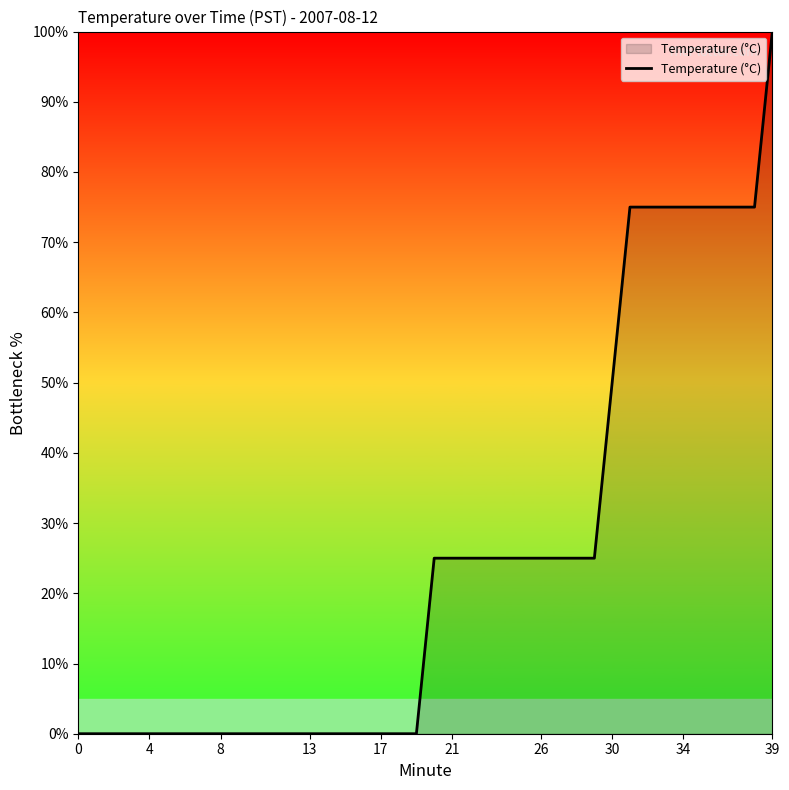

What is the greatest value displayed?

100.0